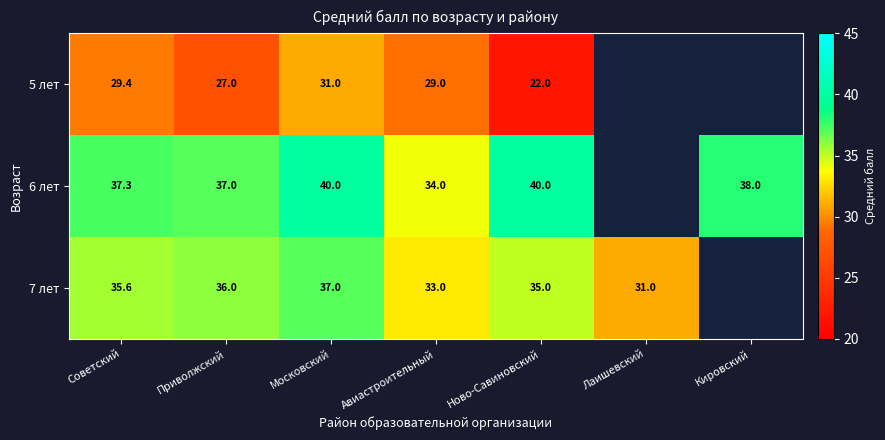

Is it true that 6 лет equals 11.9 at Советский?

False